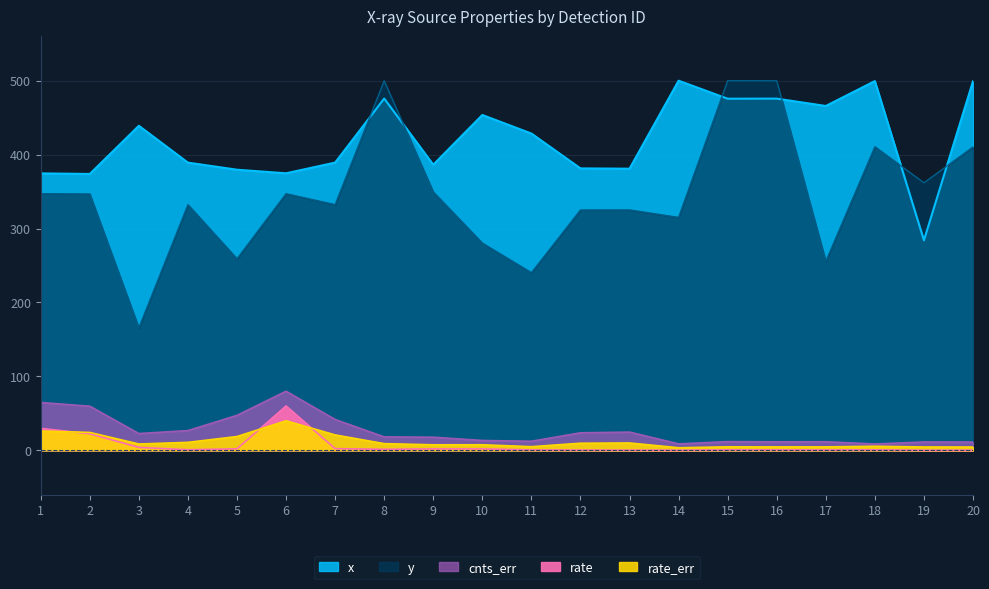

What is the approximate value of rate at 10?

2.0